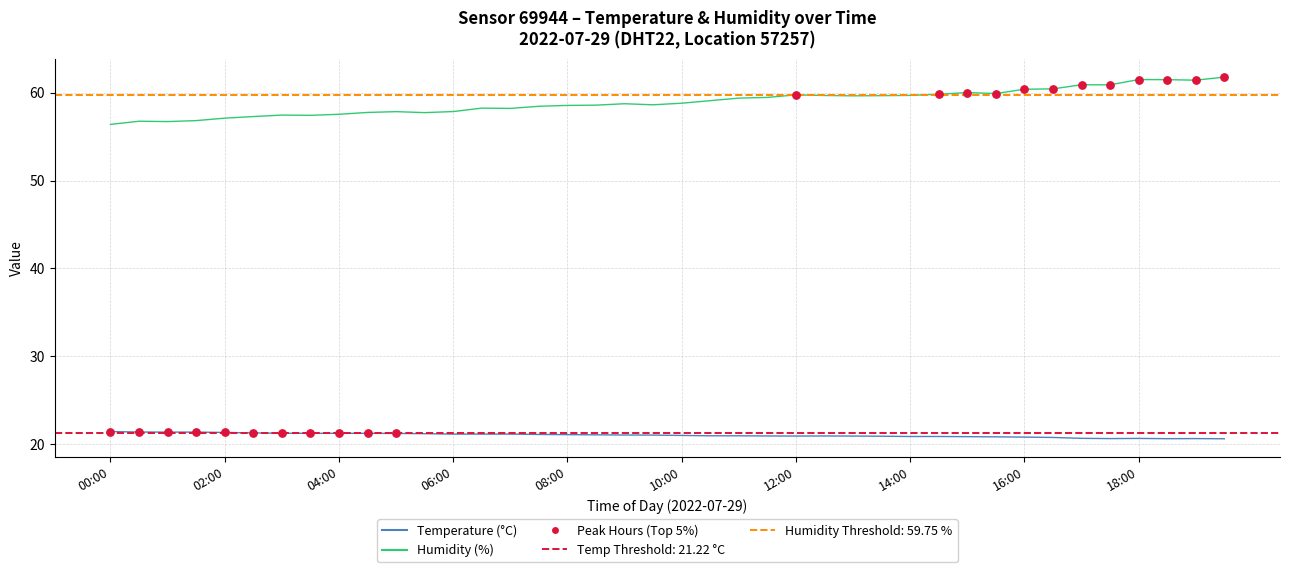

What are all the series names shown in the legend?

temperature, humidity